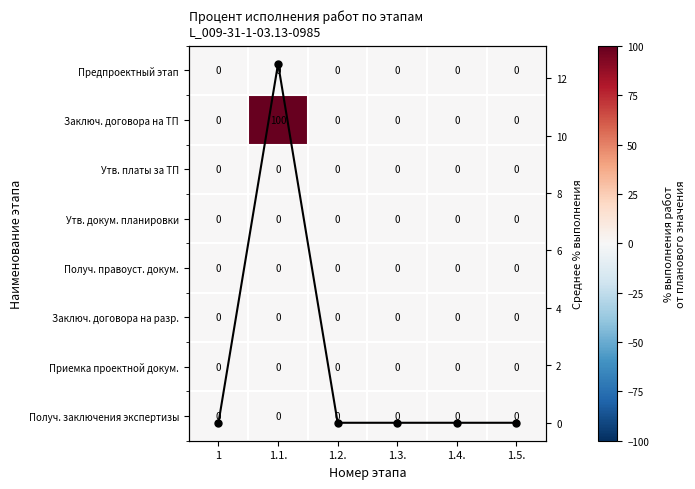

What is the greatest value displayed?

100.0